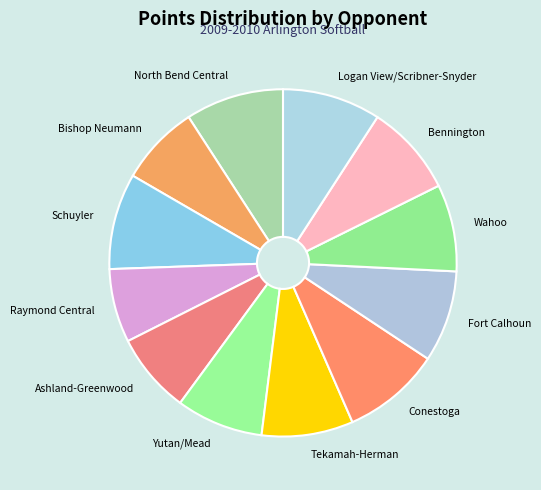

Approximately how many times larger is the value at Bishop Neumann compared to Yutan/Mead?

0.9